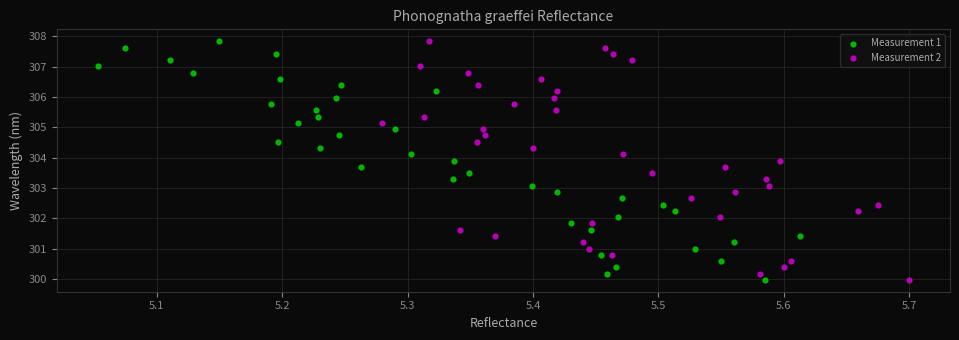

What are all the series names shown in the legend?

Measurement 1, Measurement 2